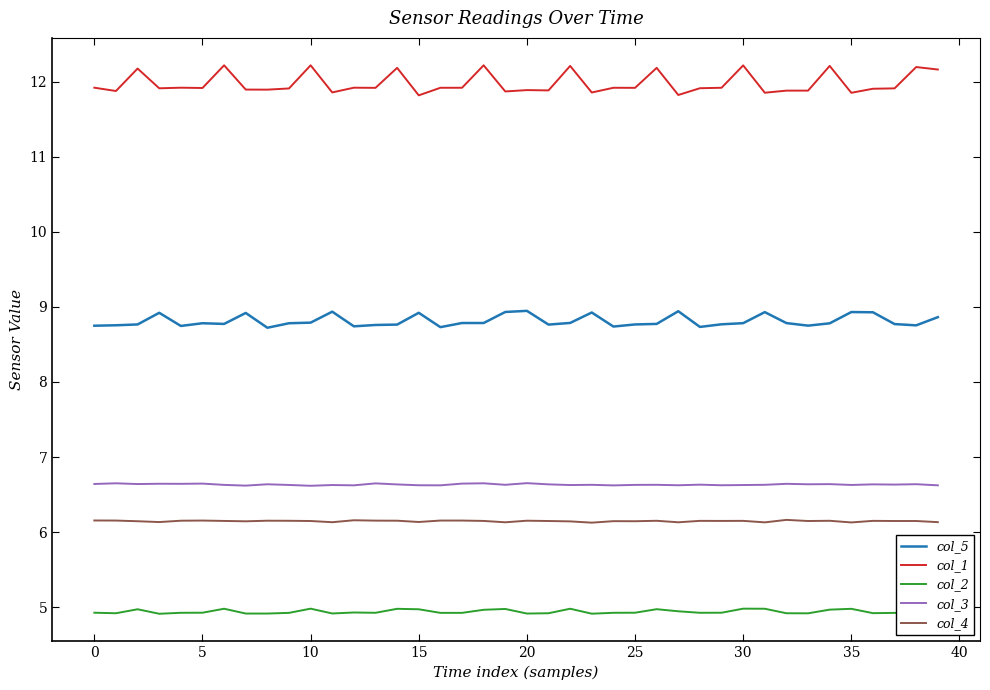

True or false: col_4 and col_1 cross at least once.

False